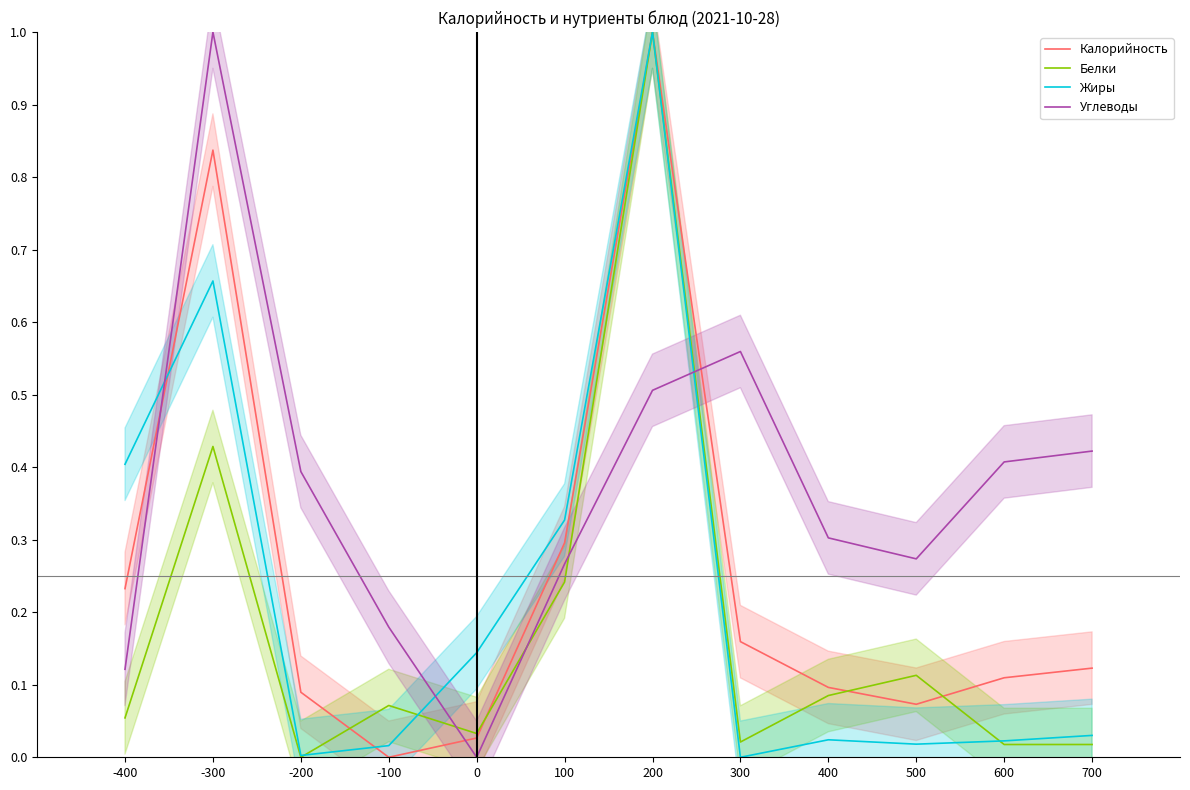

What is the difference between the Углеводы values at 300 and 700?

0.1